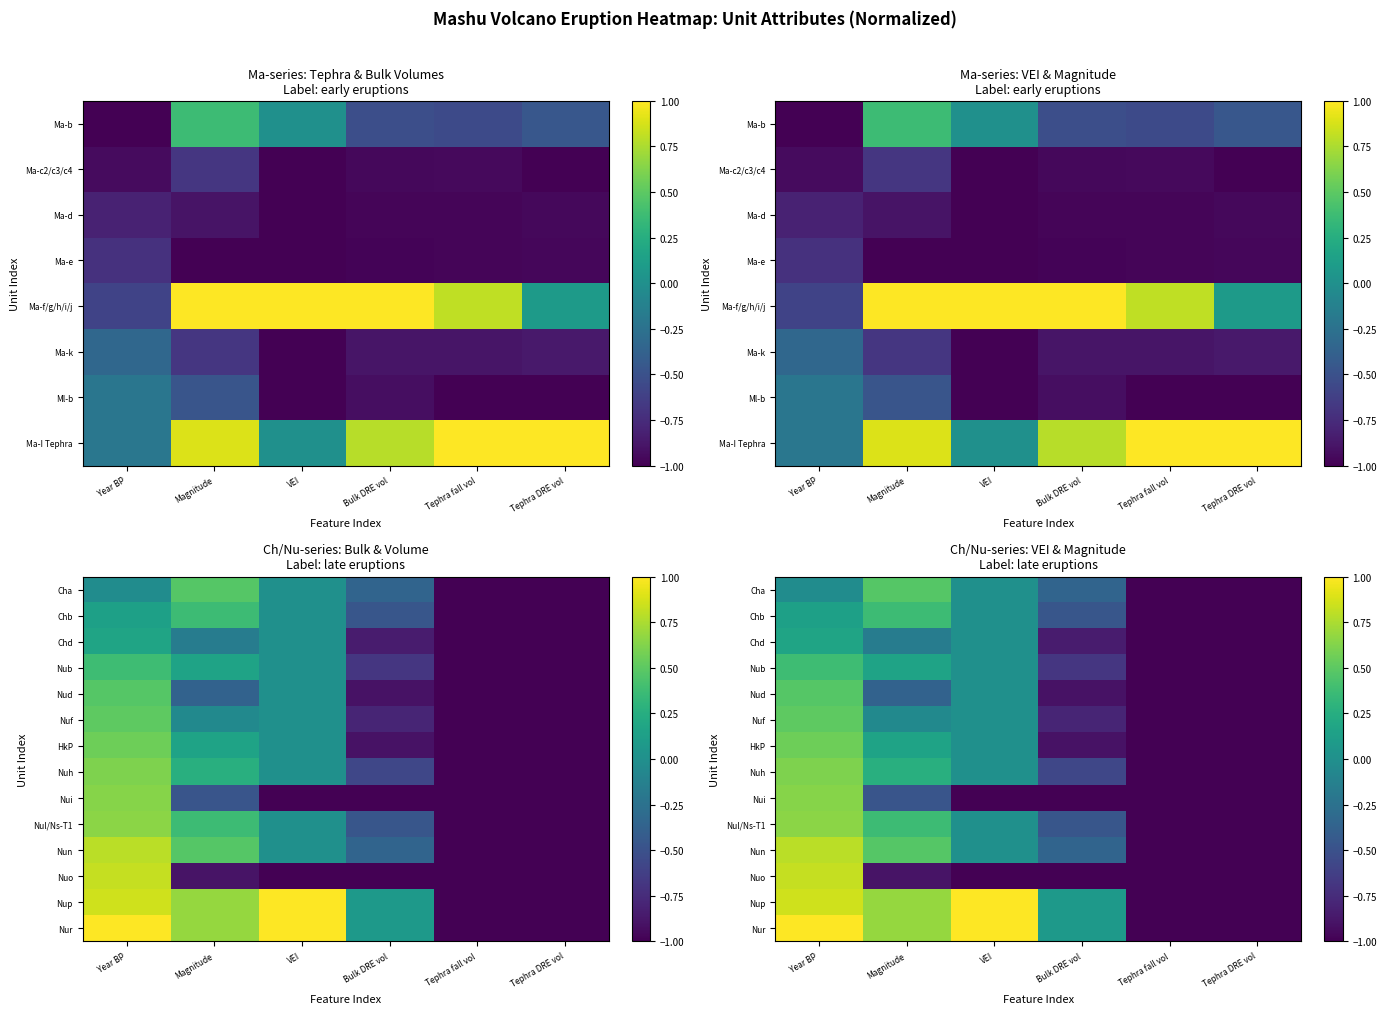

At which label is Nun closest to 0?

VEI